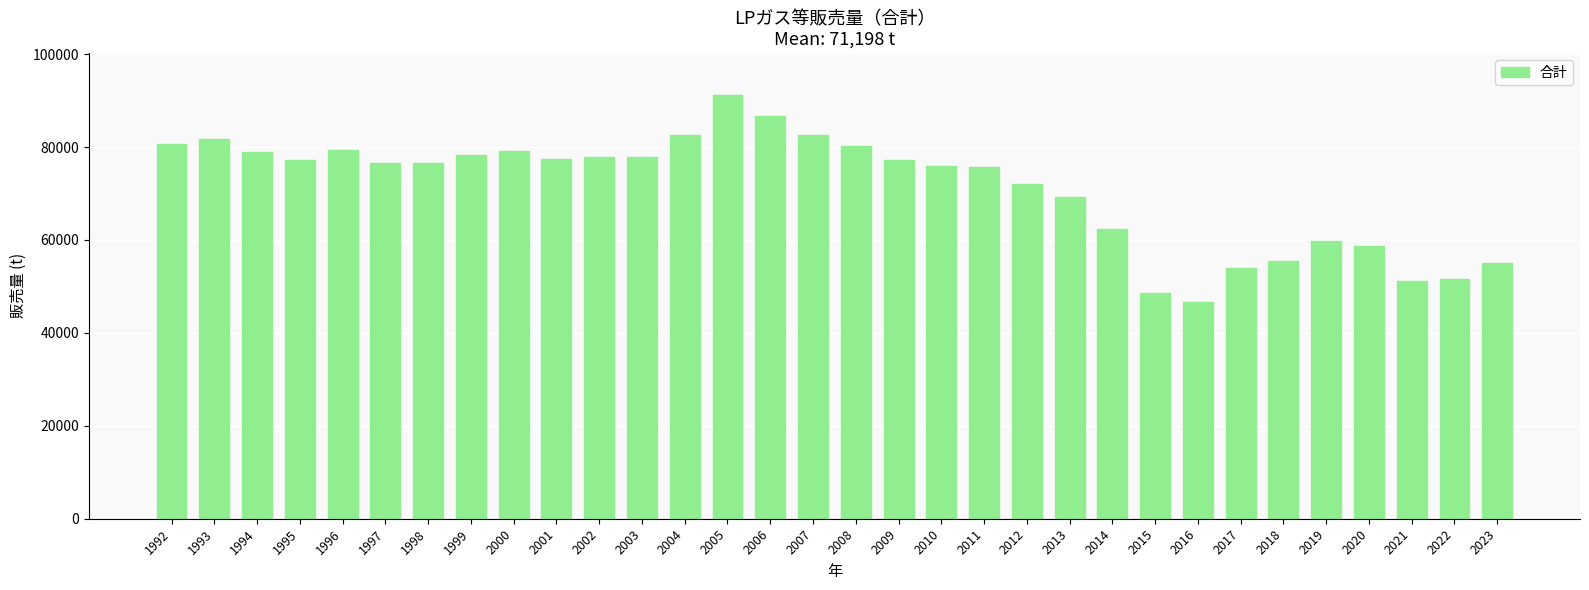

Which has a higher value, 1995 or 2006?

2006